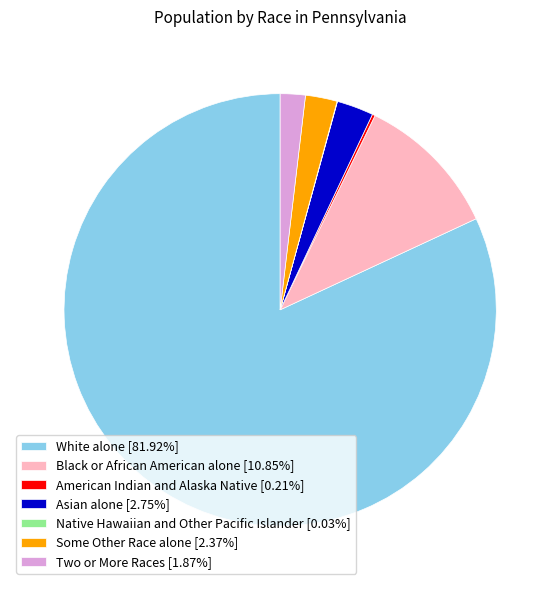

Do Some Other Race alone [2.37%] and Asian alone [2.75%] together represent more than half of the pie?

No